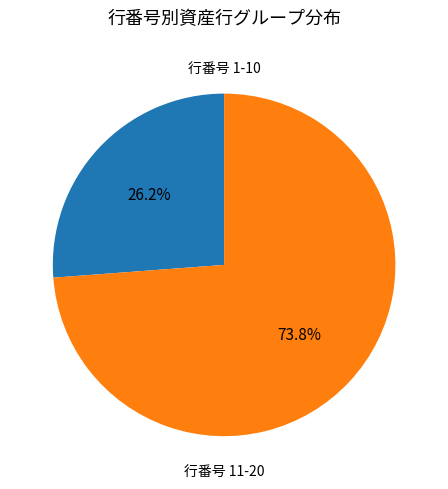

Is there any slice that represents more than half of the pie?

Yes